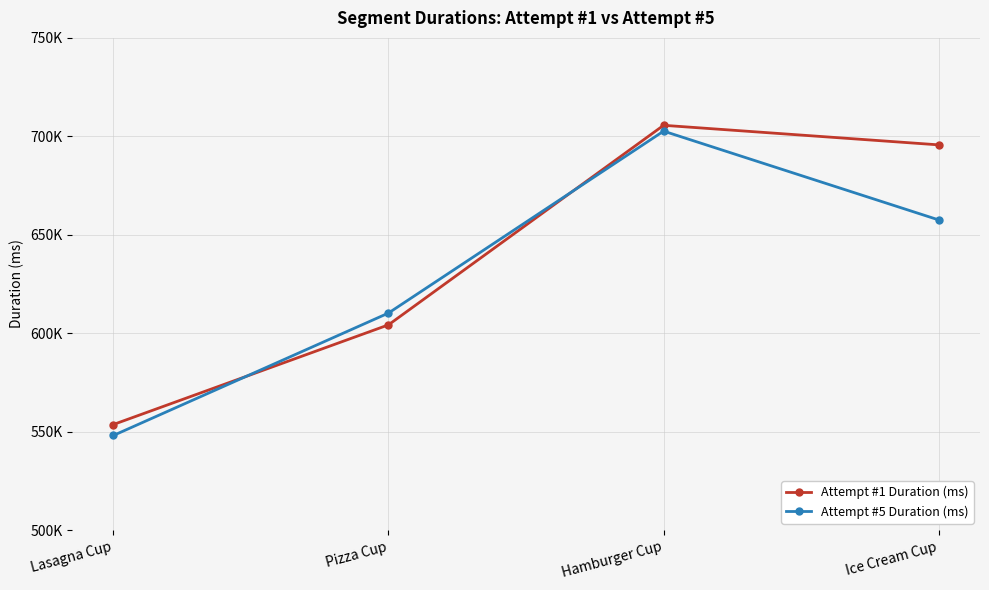

What is the label of the 3rd point from the left?

Hamburger Cup